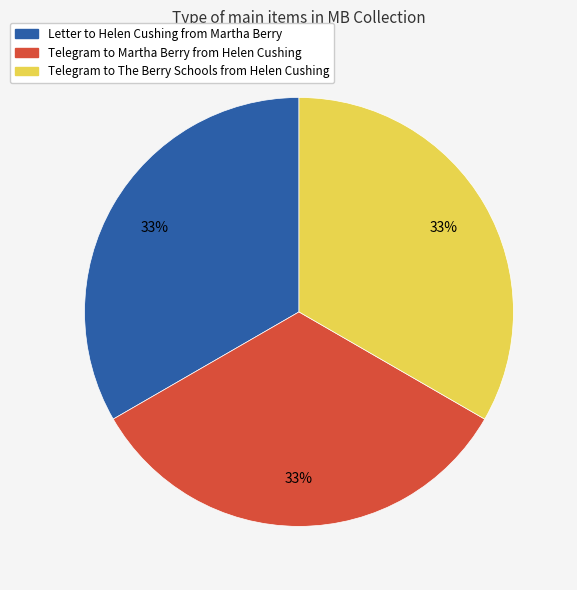

To the nearest percent, what portion does Telegram to The Berry Schools from Helen Cushing represent?

33%